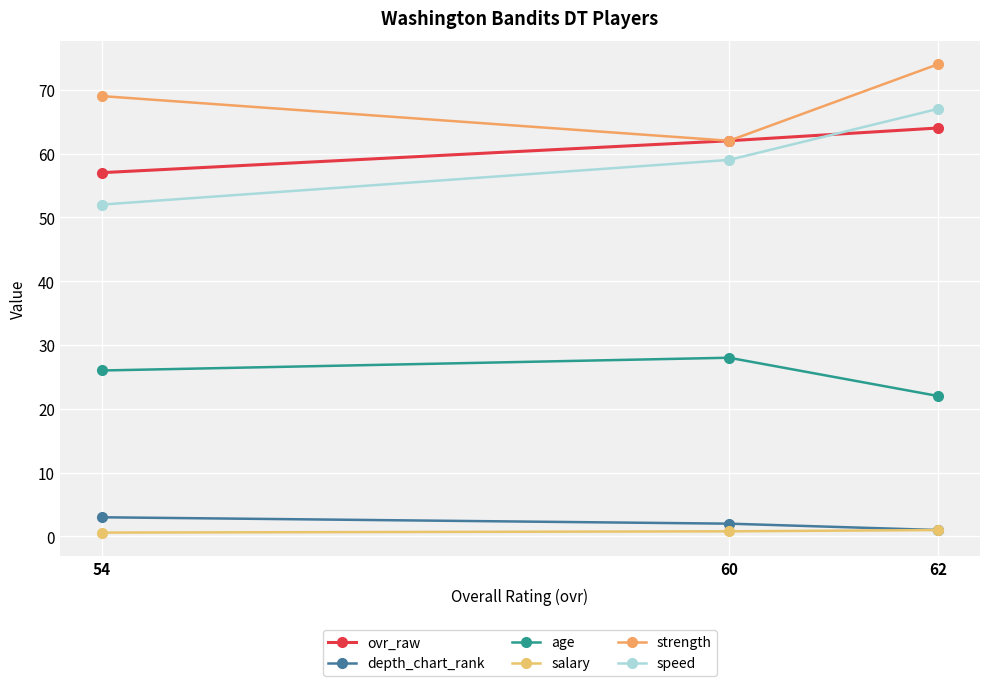

Is it true that age equals 8.6 at 54?

False